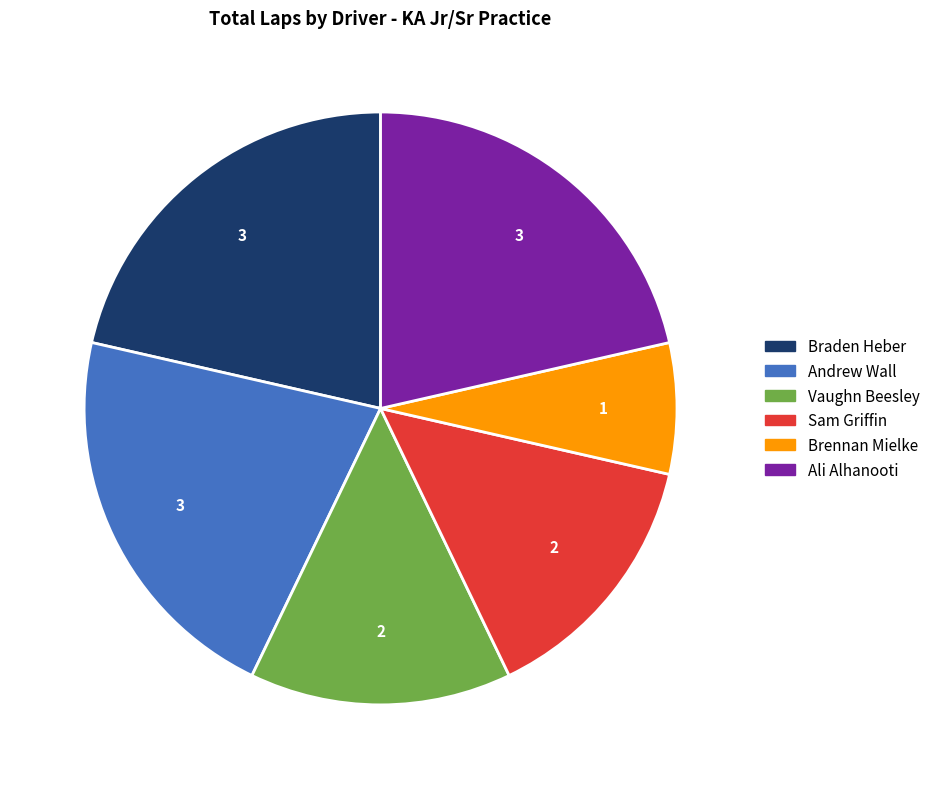

Count the number of slices in the pie.

6